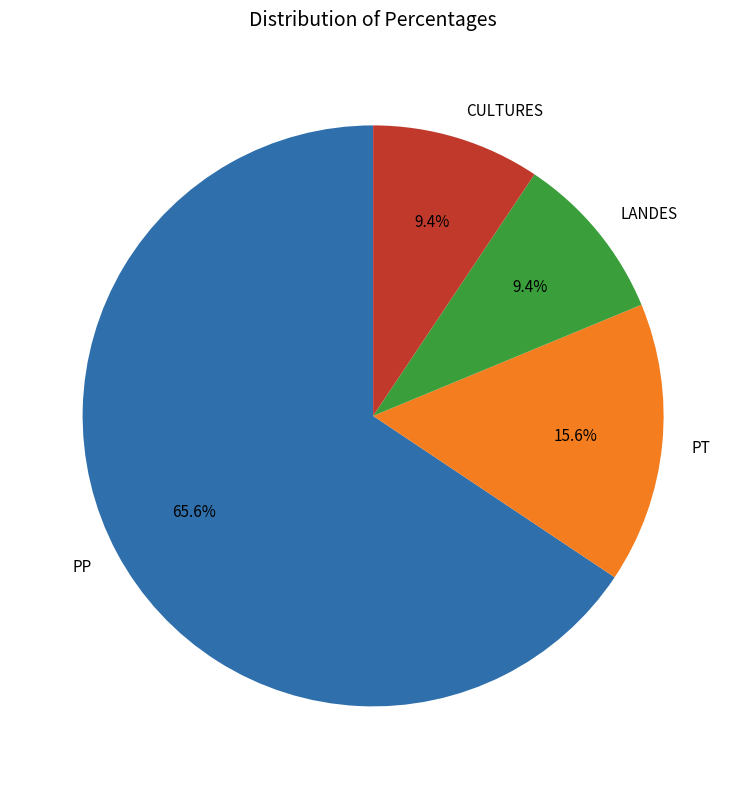

What percentage do CULTURES and PT together represent?

25.0%